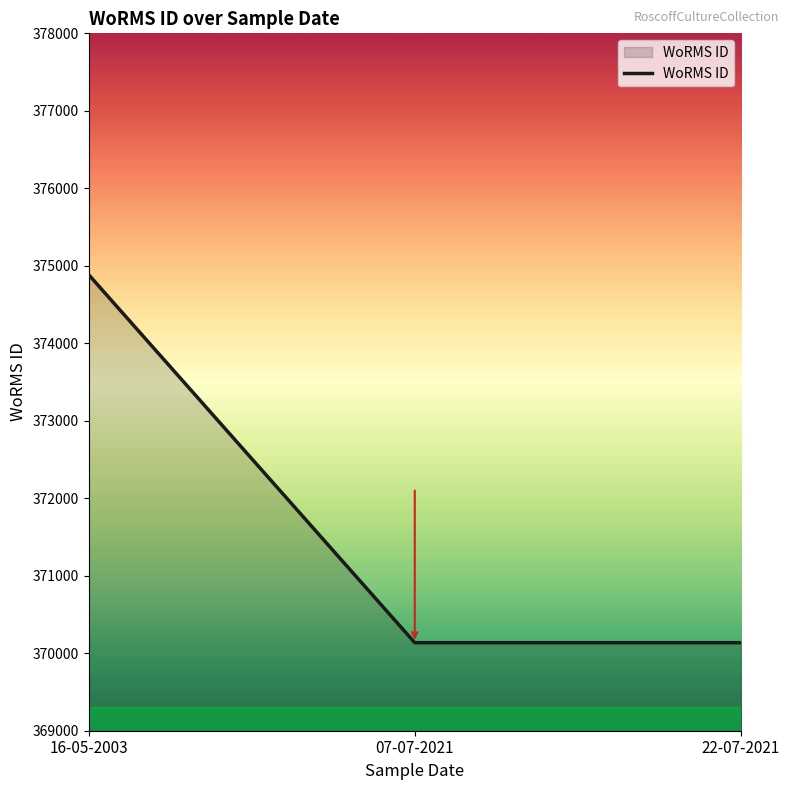

Is it true that the value at 16-05-2003 is 75458.0?

False